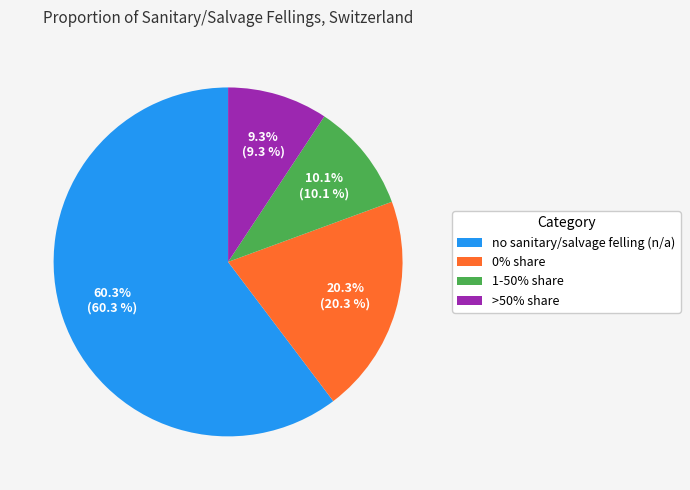

Do no sanitary/salvage felling (n/a) and 1-50% share together represent more than half of the pie?

Yes